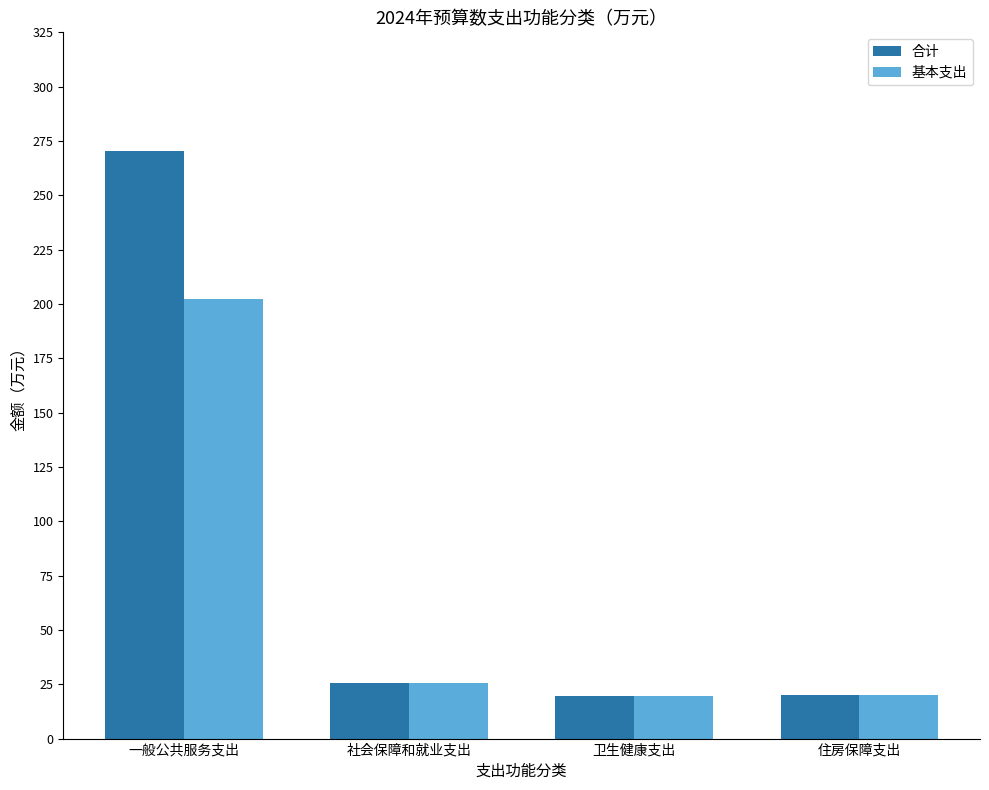

At which label is 基本支出 closest to 110?

社会保障和就业支出